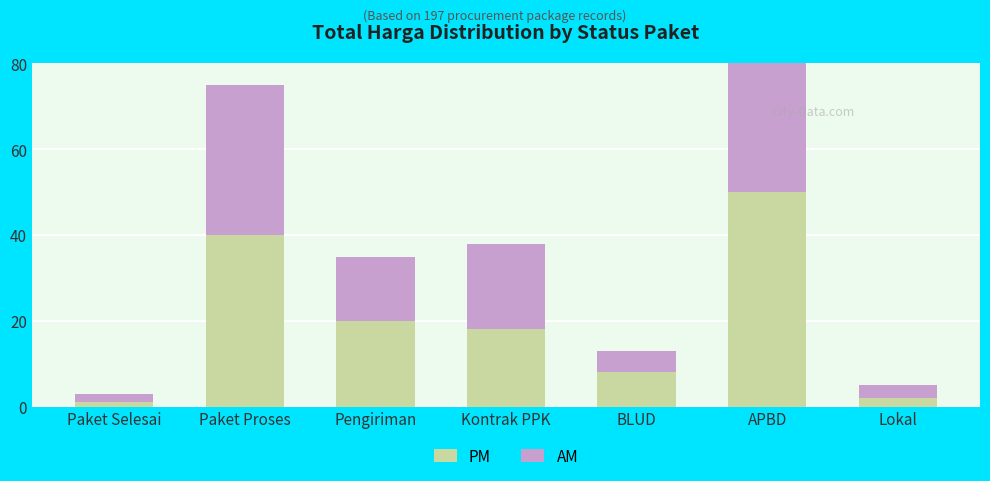

Rank the series by their average value, from highest to lowest.

PM, AM